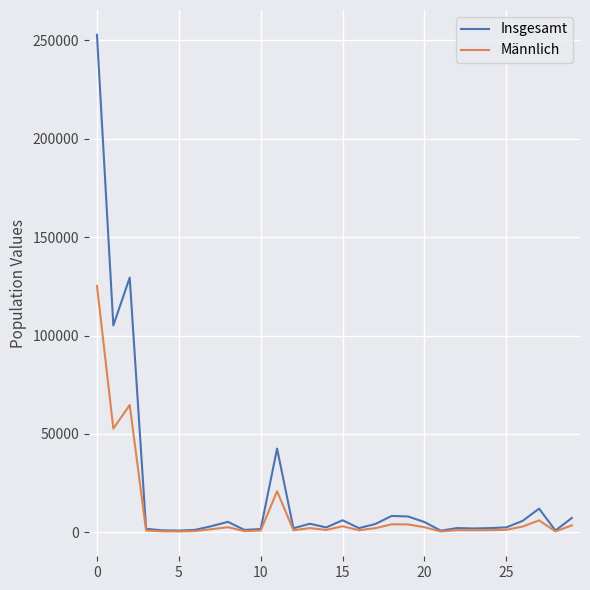

What is the greatest value displayed?

252824